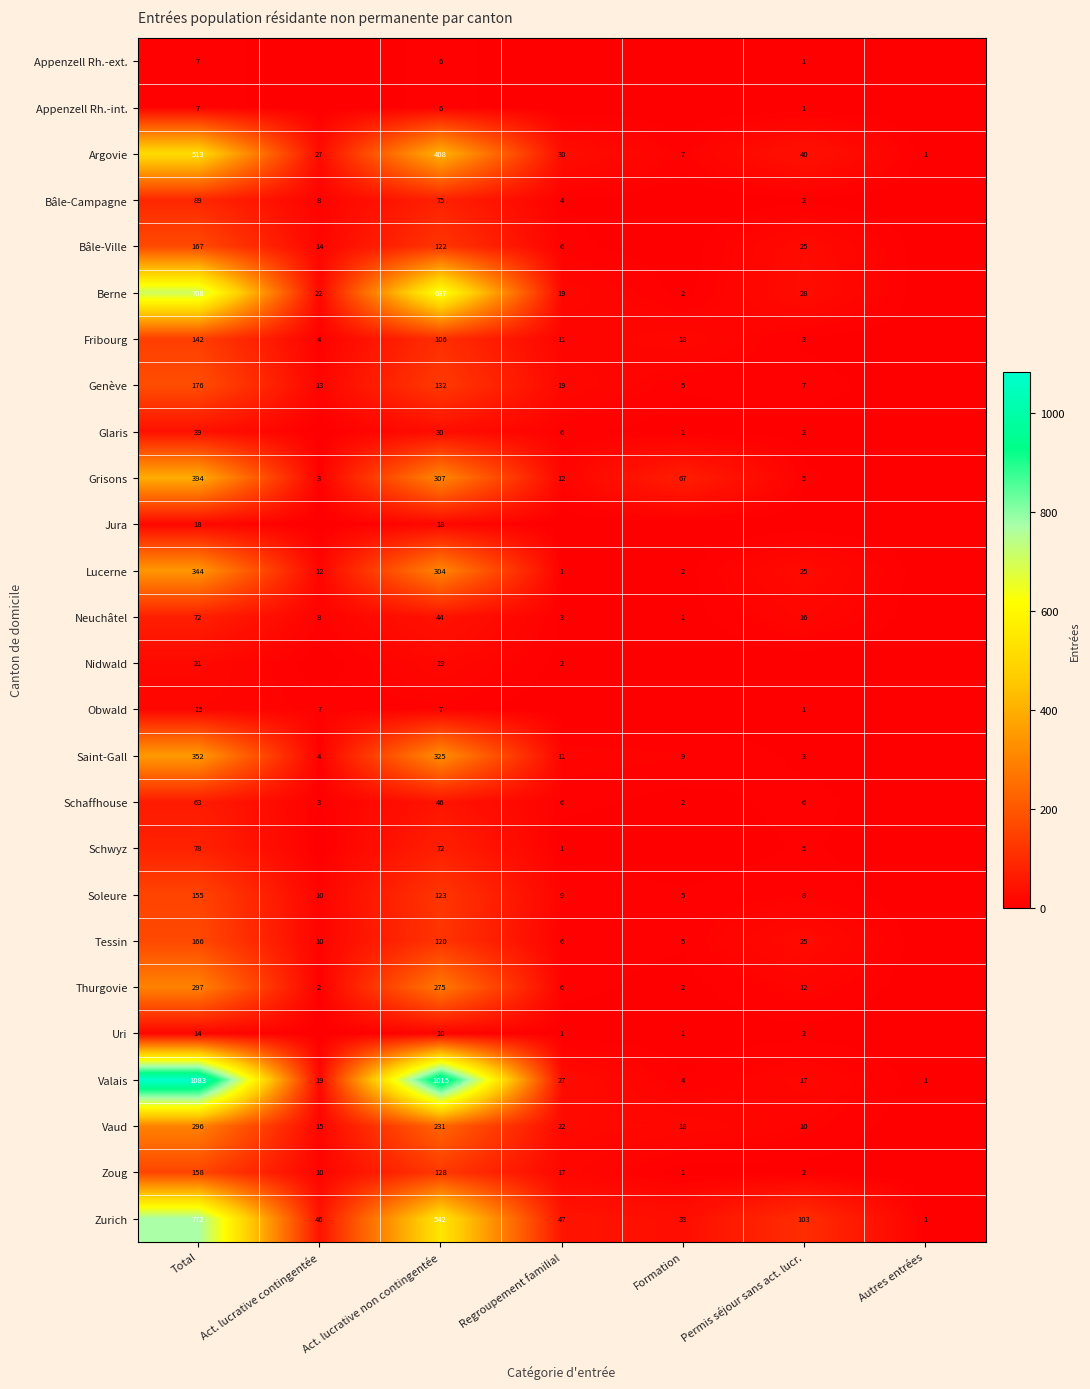

Rank the categories by Argovie value from highest to lowest.

Total, Act. lucrative non contingentée, Permis séjour sans act. lucr., Regroupement familial, Act. lucrative contingentée, Formation, Autres entrées